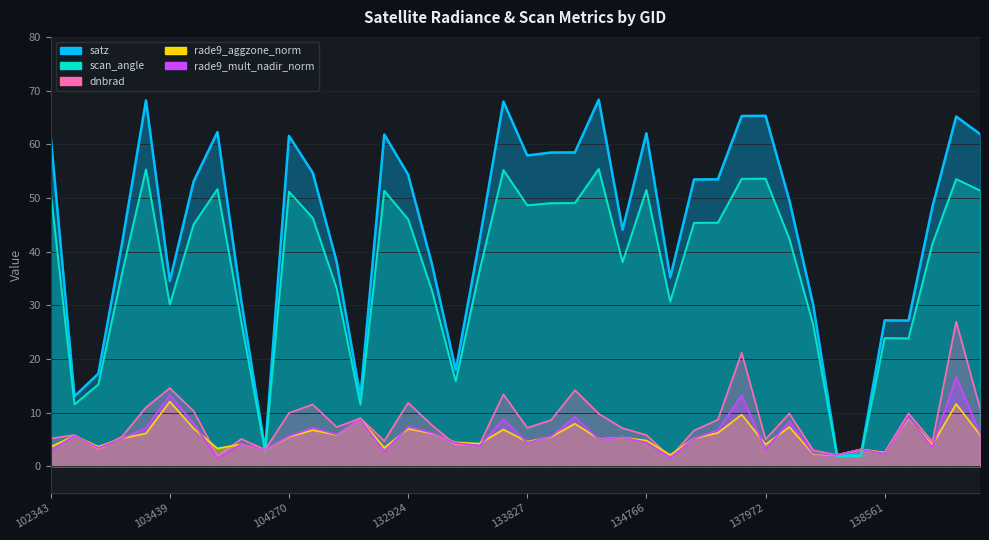

Does the chart have visible grid lines?

Yes